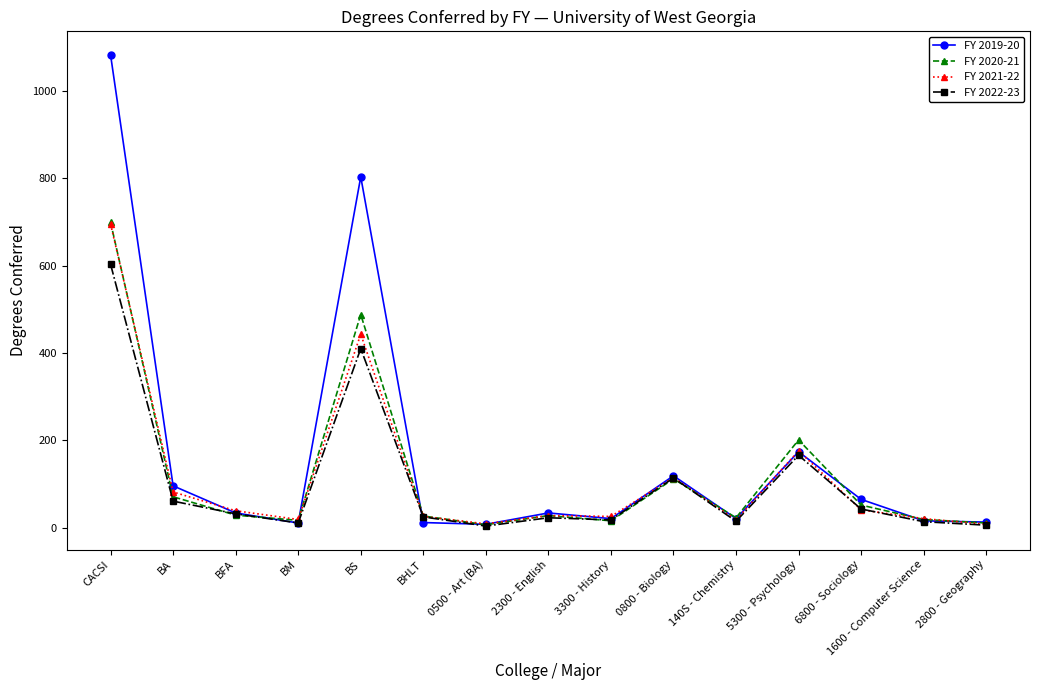

True or false: FY 2019-20 and FY 2020-21 cross at least once.

True